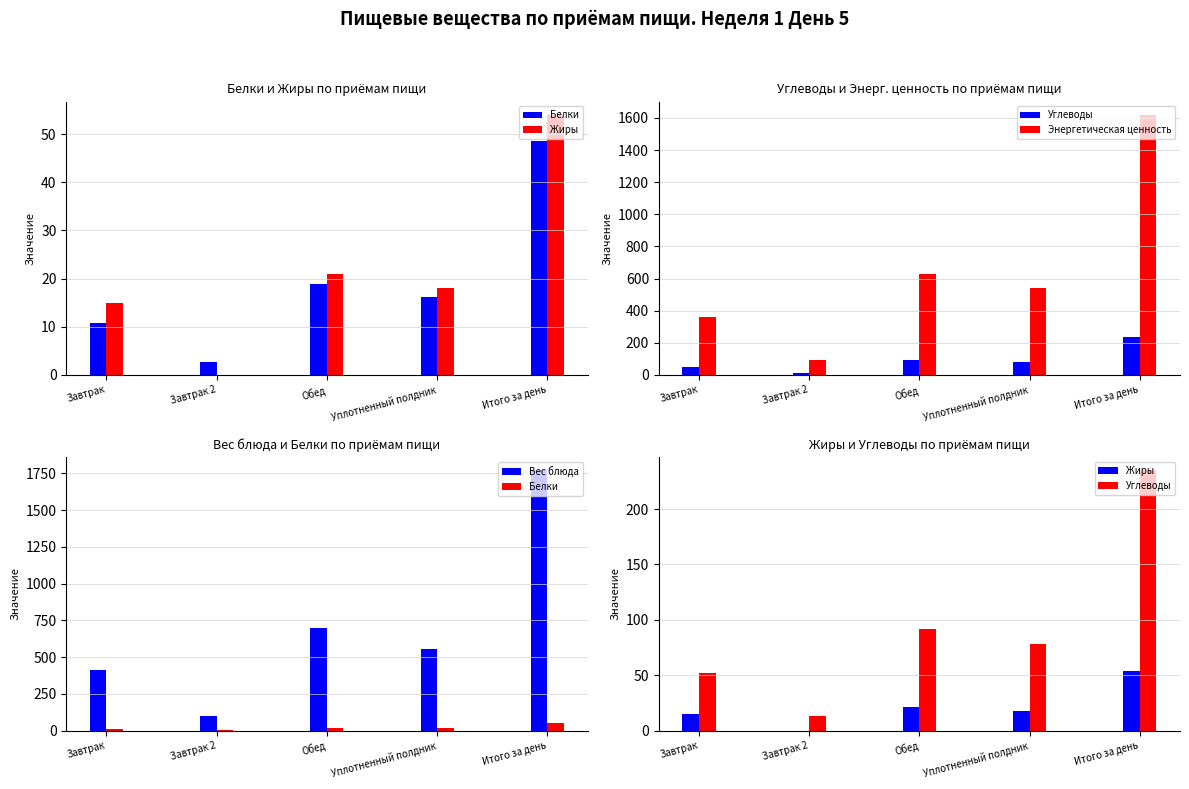

What is the spread (max minus min) of values at Завтрак 2?

100.0